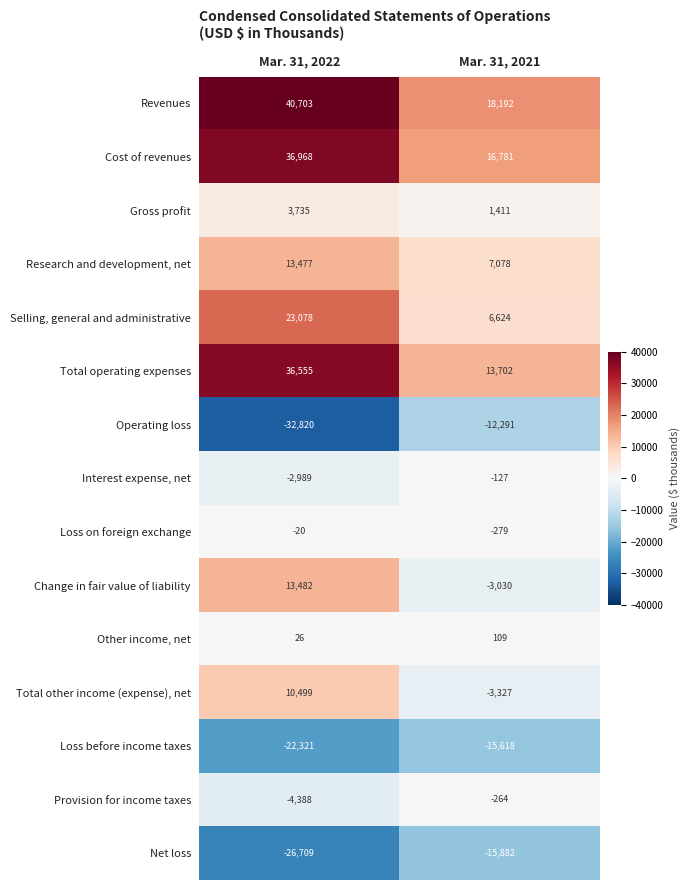

What is the smallest value displayed?

-32820